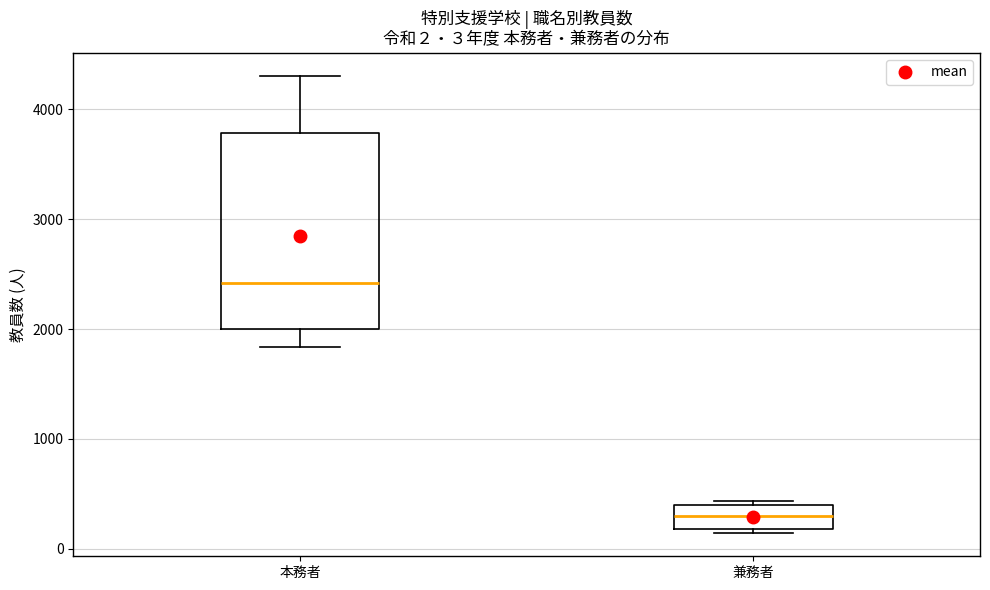

Which box is the tallest, from its lower edge to its upper edge?

本務者